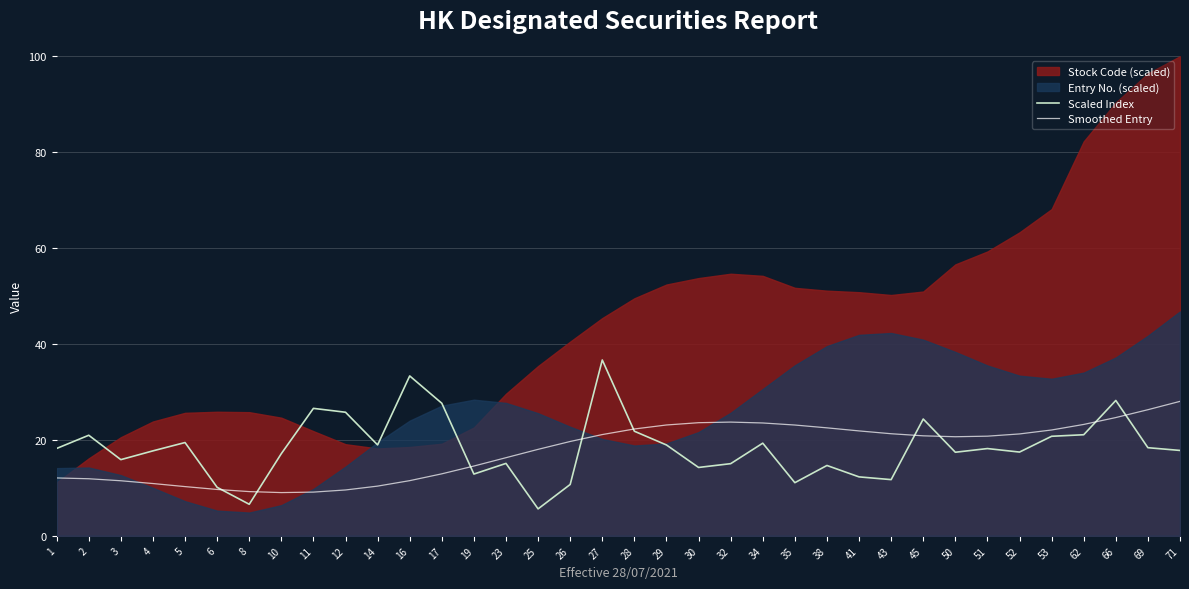

Between 17 and 25, which series saw the biggest shift?

Scaled Index